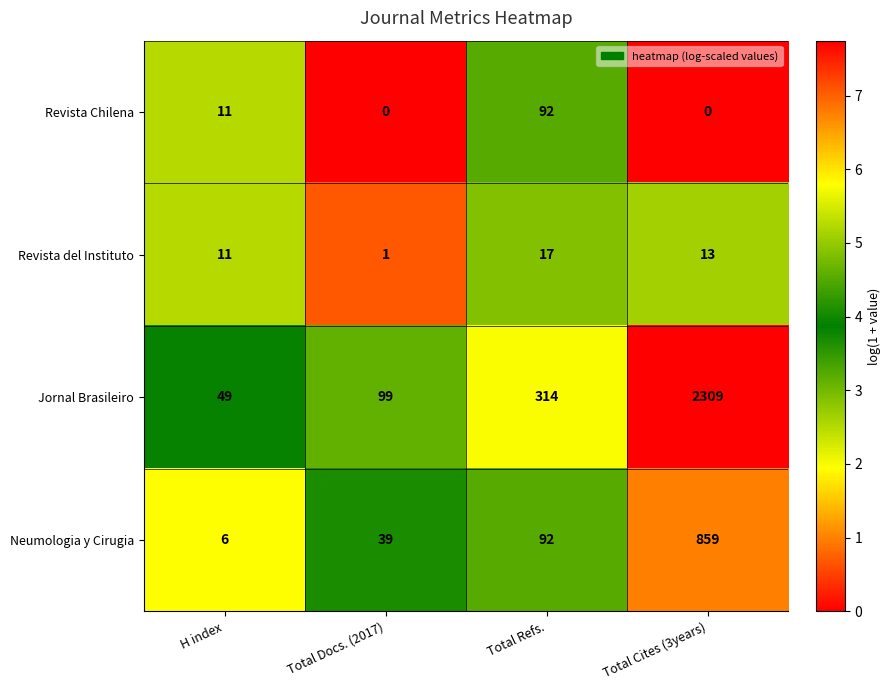

Reading left to right, what are all the values shown in this chart?

Revista Chilena: 11	0	92	0
Revista del Instituto: 11	1	17	13
Jornal Brasileiro: 49	99	314	2309
Neumologia y Cirugia: 6	39	92	859